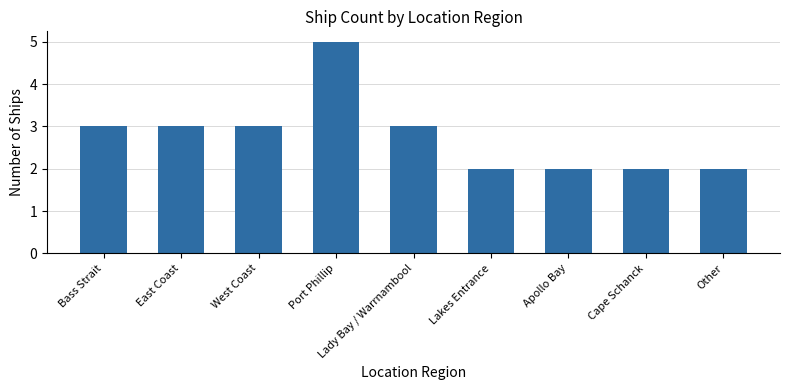

What is the average value?

3